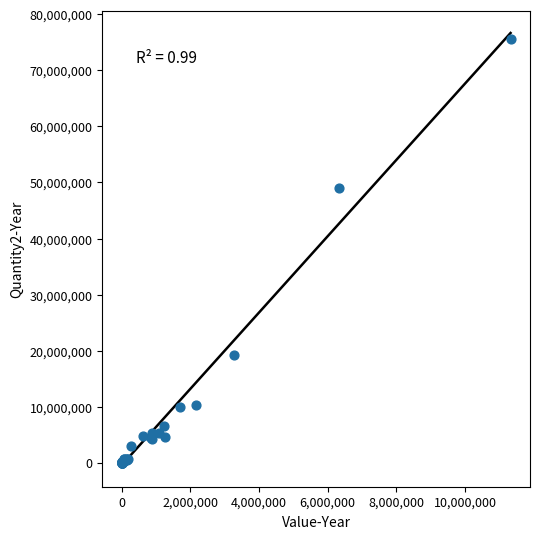

What Y value in the scatter plot is closest to 37779331?

49086278